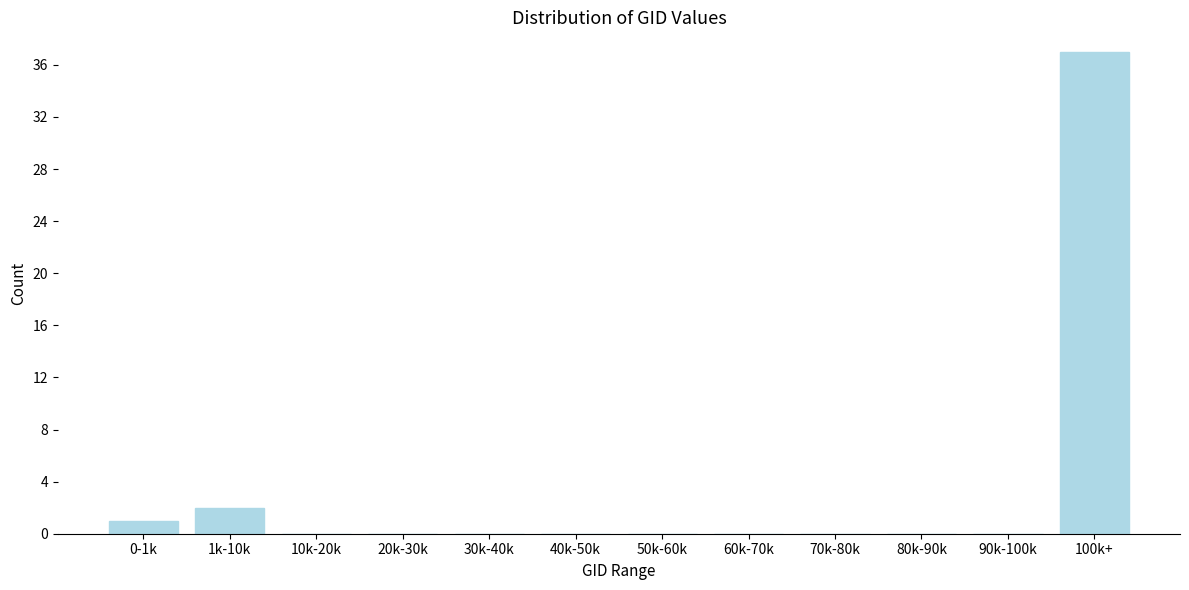

Reading left to right, what are all the values shown in this chart?

0-1k=1	1k-10k=2	10k-20k=0	20k-30k=0	30k-40k=0	40k-50k=0	50k-60k=0	60k-70k=0	70k-80k=0	80k-90k=0	90k-100k=0	100k+=37